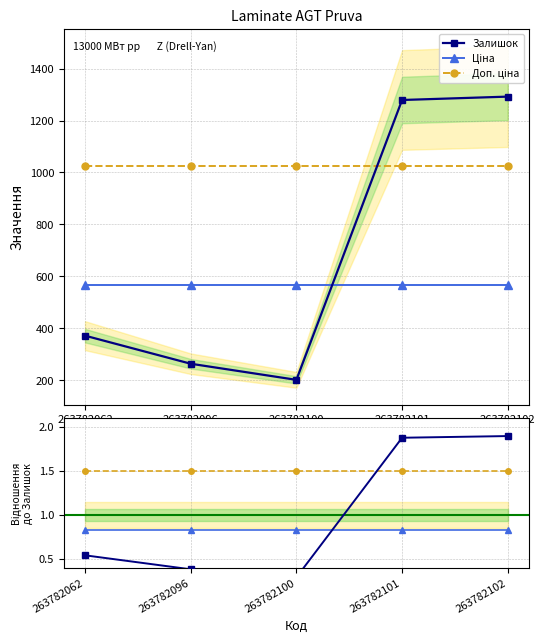

Reading left to right, extract all data points from this chart.

Залишок: 263782062=0.5	263782096=0.4	263782100=0.3	263782101=1.9	263782102=1.9
Ціна: 263782062=0.8	263782096=0.8	263782100=0.8	263782101=0.8	263782102=0.8
Доп. ціна: 263782062=1.5	263782096=1.5	263782100=1.5	263782101=1.5	263782102=1.5